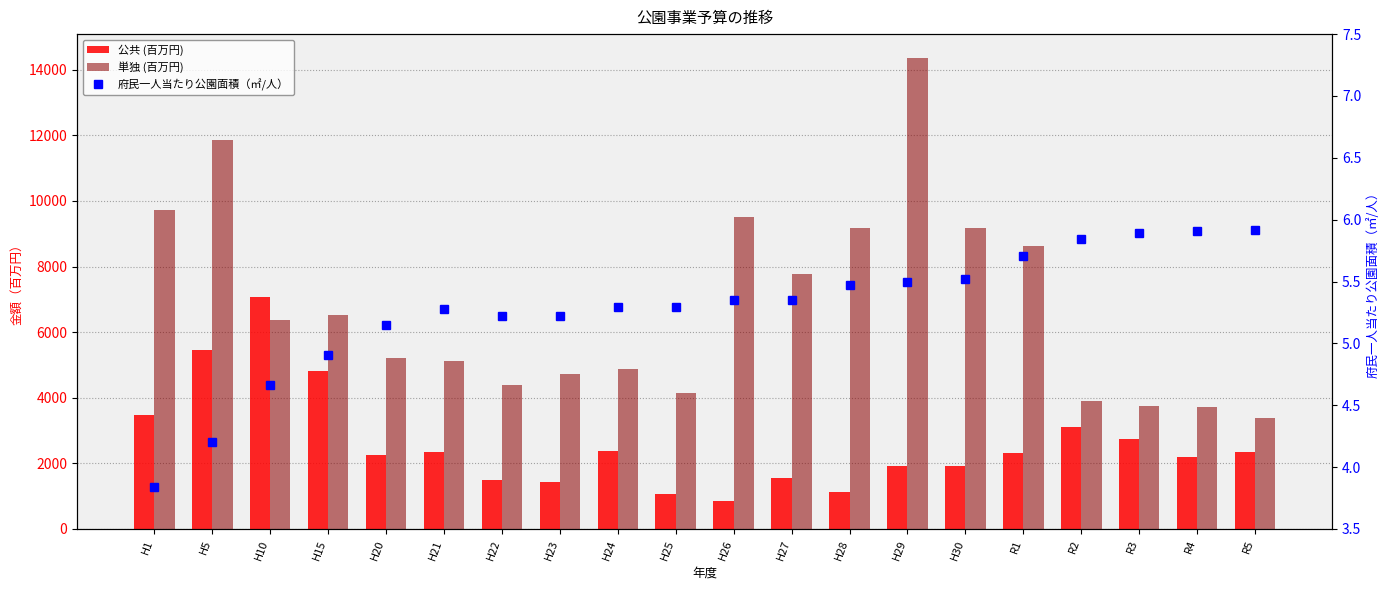

At which category is the sum across all series the highest?

H5